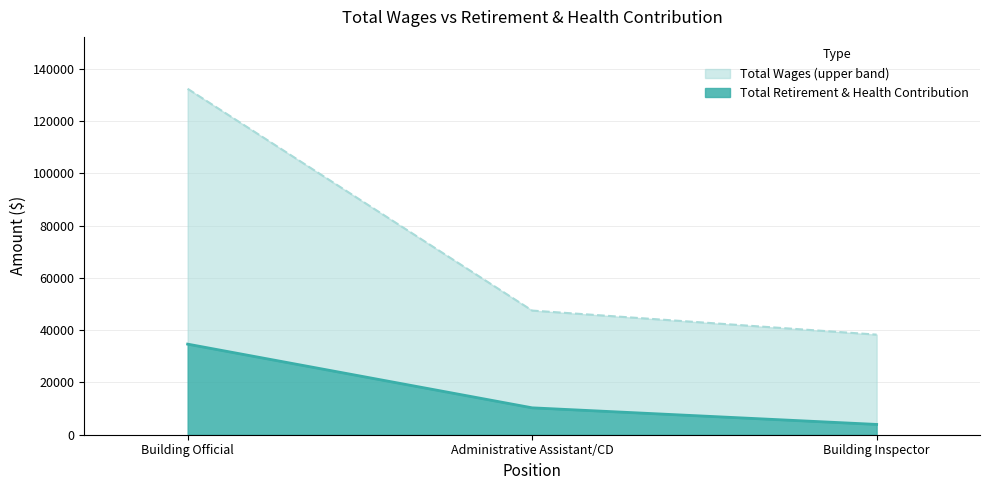

Reading left to right, list the values for the Total Retirement & Health Contribution series.

Building Official=34670	Administrative Assistant/CD=10295	Building Inspector=3940